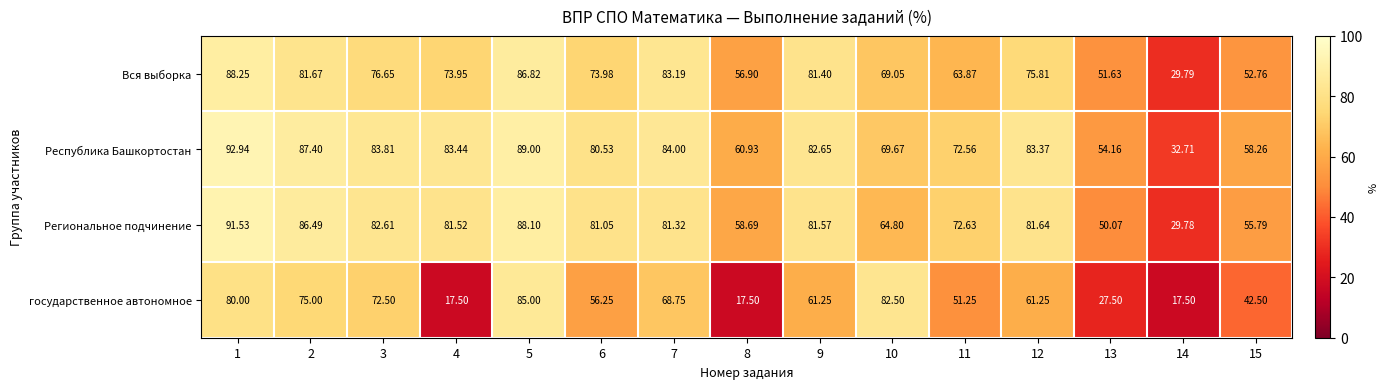

What is the difference between the highest and lowest values at 14?

15.2